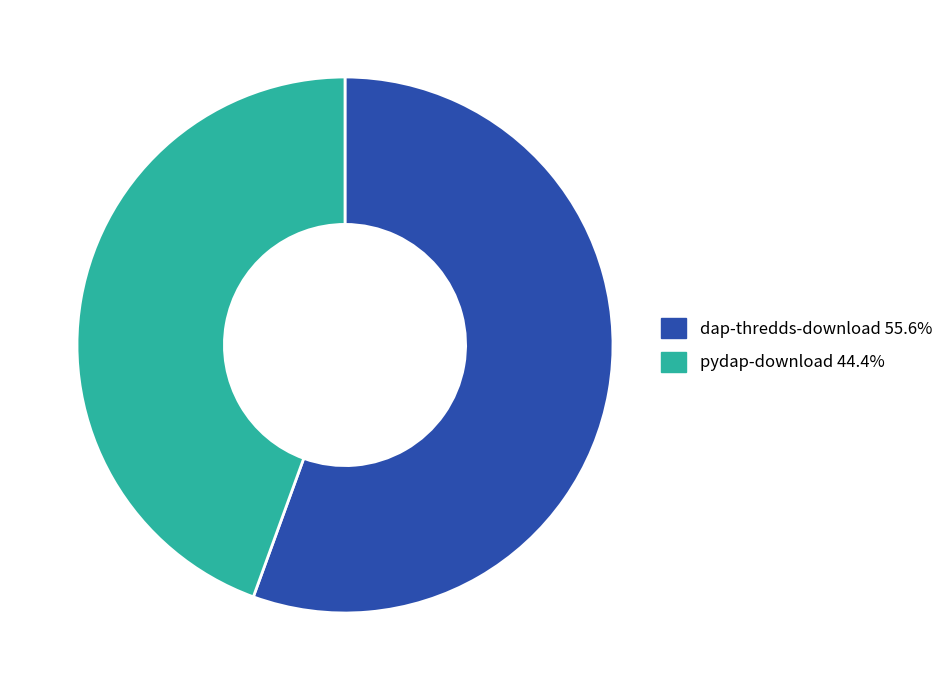

Does dap-thredds-download account for over 50% of the chart?

Yes